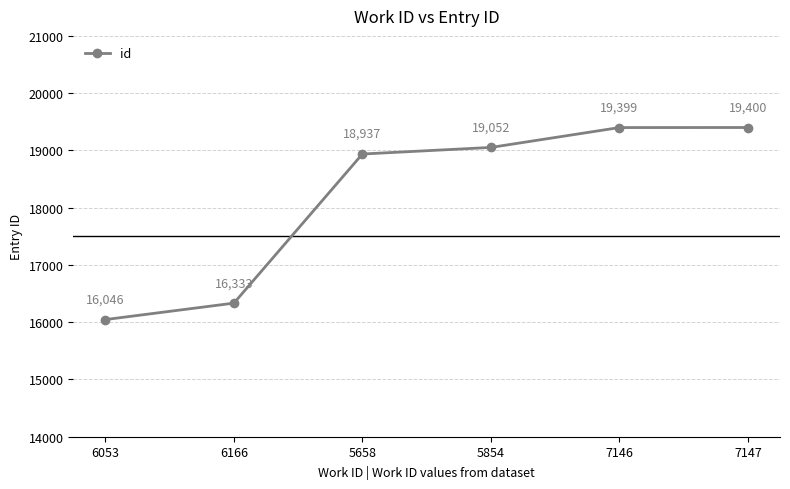

How many data points are less than 19052?

3